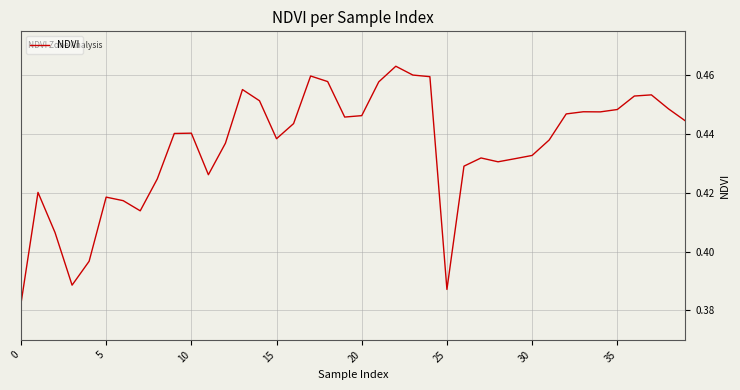

Does the chart have visible grid lines?

Yes